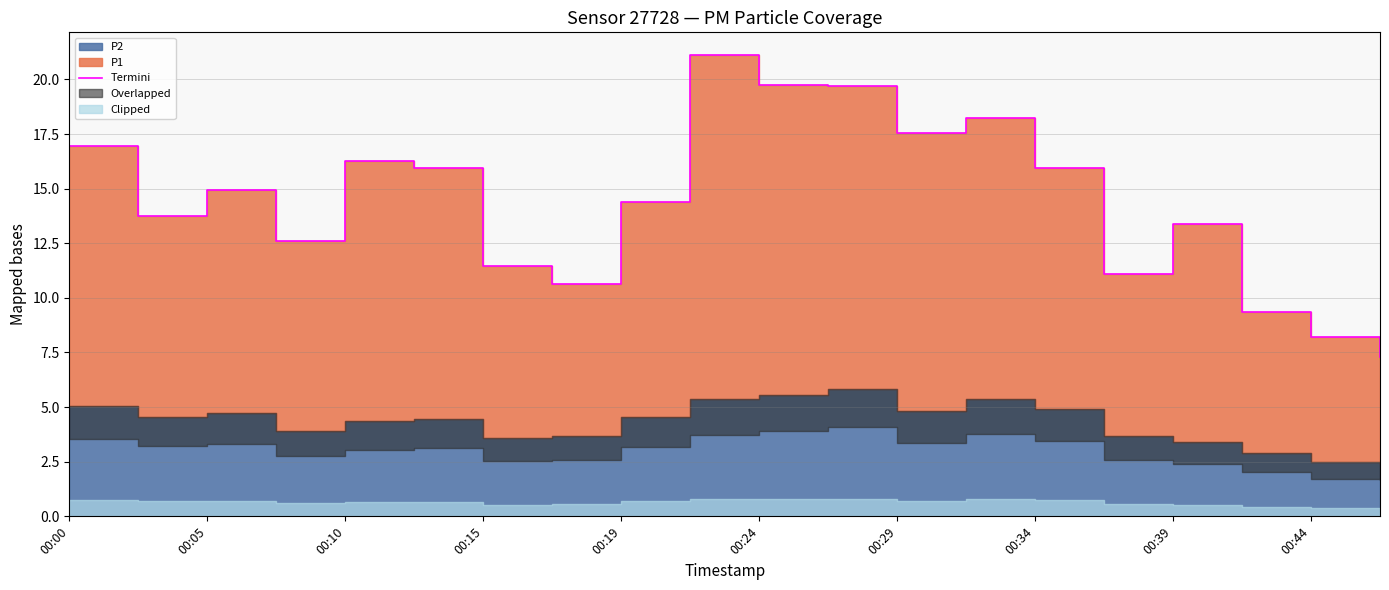

What is the minimum value shown in the chart?

7.3